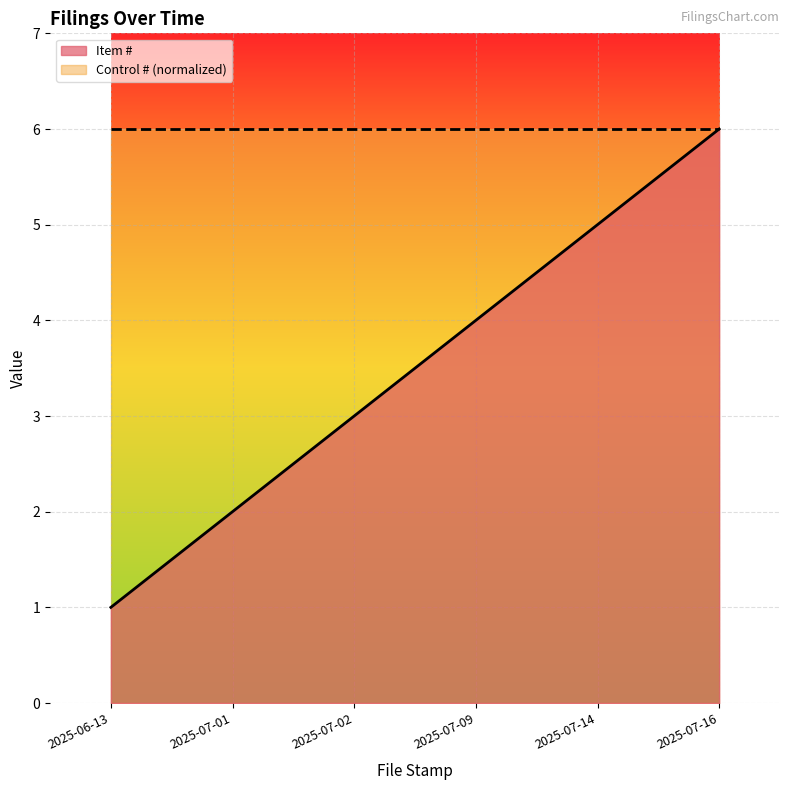

What is the difference between the maximum and minimum values?

5